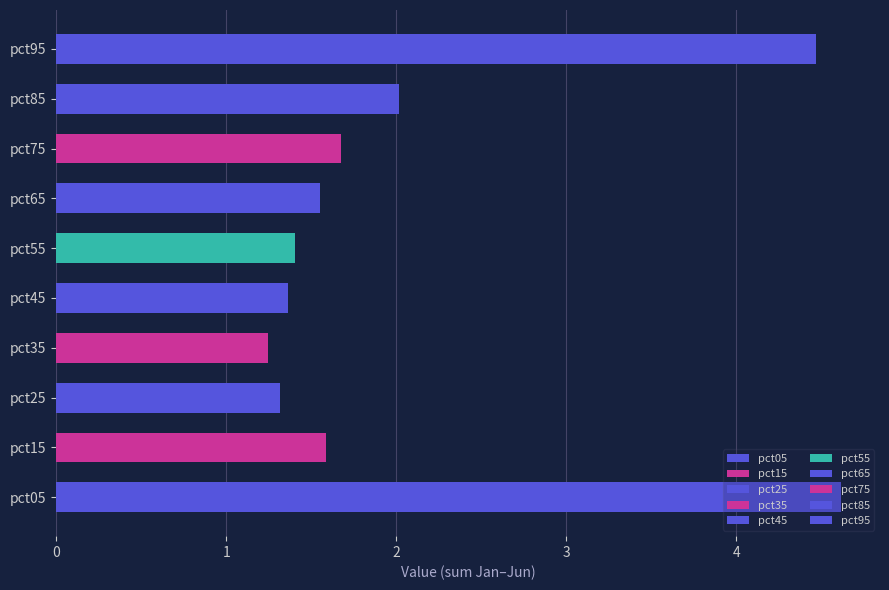

At which category is the sum across all series the highest?

pct05